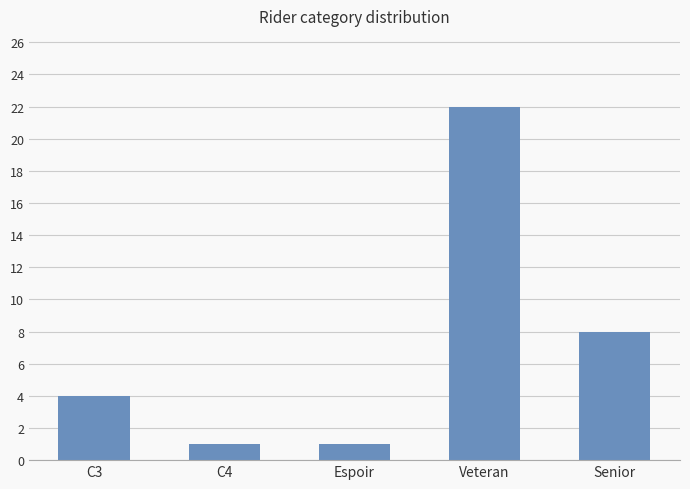

What is the ratio of the value at Senior to the value at C3?

2.0